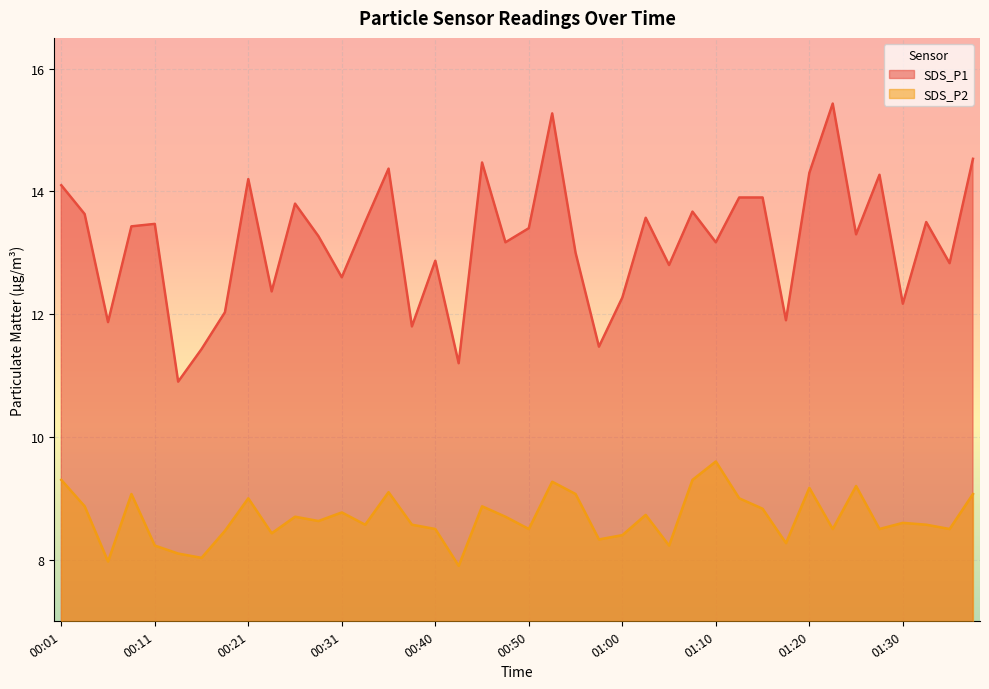

Is the value of SDS_P1 at 01:38 greater than the value of SDS_P2 at 00:33?

Yes